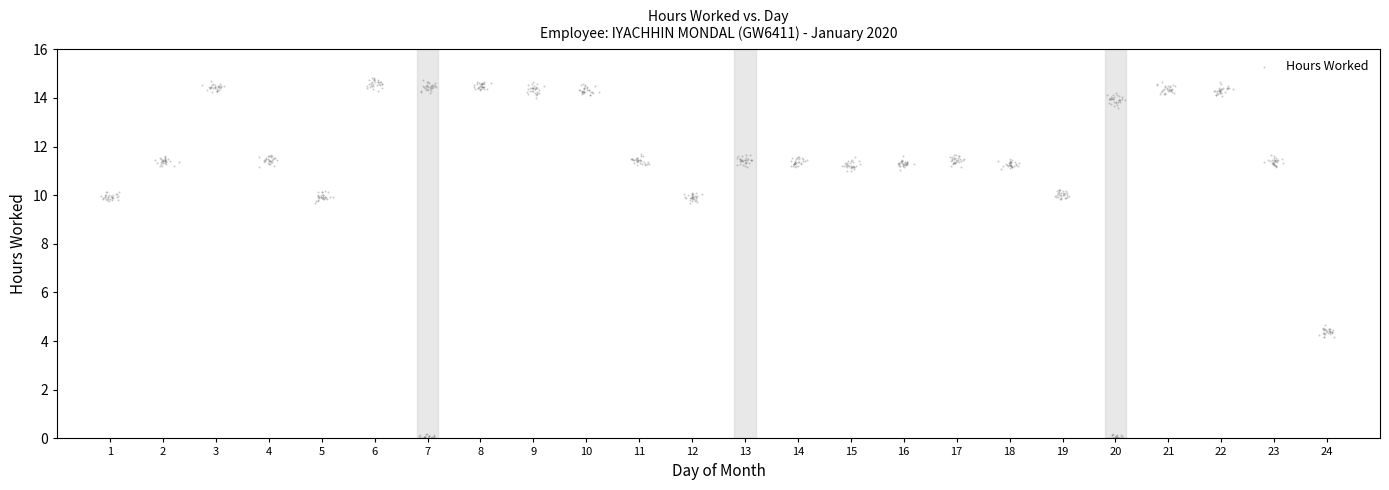

What is the range of X values (max minus min)?

23.3